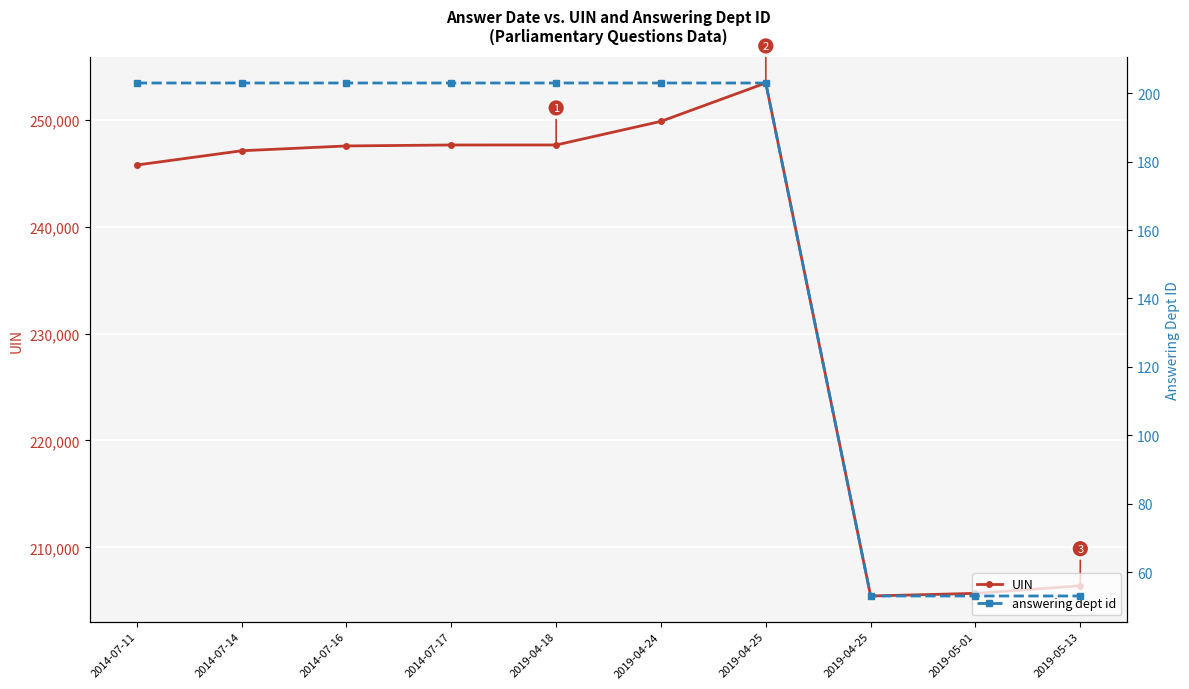

At which label is UIN closest to 229448?

2014-07-11